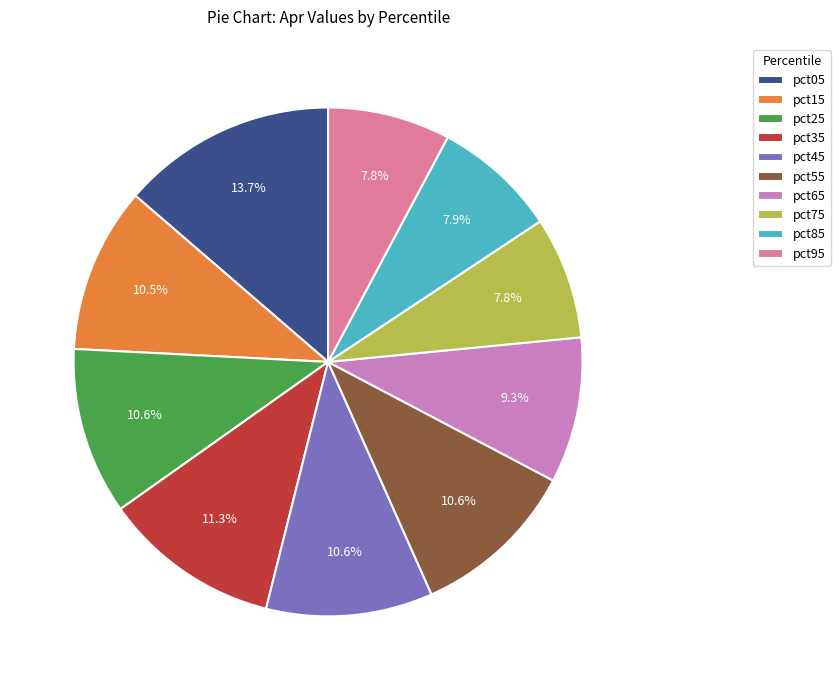

To the nearest percent, what is the difference between the pct25 and pct75 slice percentages?

3%